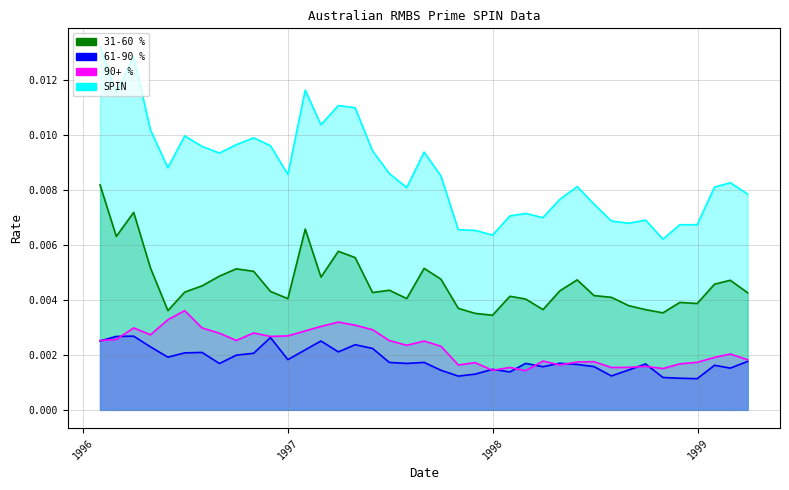

Reading left to right, extract all data points from this chart.

31-60 %: 0.0	0.0	0.0	0.0	0.0	0.0	0.0	0.0	0.0	0.0	0.0	0.0	0.0	0.0	0.0	0.0	0.0	0.0	0.0	0.0	0.0	0.0	0.0	0.0	0.0	0.0	0.0	0.0	0.0	0.0	0.0	0.0	0.0	0.0	0.0	0.0	0.0	0.0	0.0
61-90 %: 0.0	0.0	0.0	0.0	0.0	0.0	0.0	0.0	0.0	0.0	0.0	0.0	0.0	0.0	0.0	0.0	0.0	0.0	0.0	0.0	0.0	0.0	0.0	0.0	0.0	0.0	0.0	0.0	0.0	0.0	0.0	0.0	0.0	0.0	0.0	0.0	0.0	0.0	0.0
90+ %: 0.0	0.0	0.0	0.0	0.0	0.0	0.0	0.0	0.0	0.0	0.0	0.0	0.0	0.0	0.0	0.0	0.0	0.0	0.0	0.0	0.0	0.0	0.0	0.0	0.0	0.0	0.0	0.0	0.0	0.0	0.0	0.0	0.0	0.0	0.0	0.0	0.0	0.0	0.0
SPIN: 0.0	0.0	0.0	0.0	0.0	0.0	0.0	0.0	0.0	0.0	0.0	0.0	0.0	0.0	0.0	0.0	0.0	0.0	0.0	0.0	0.0	0.0	0.0	0.0	0.0	0.0	0.0	0.0	0.0	0.0	0.0	0.0	0.0	0.0	0.0	0.0	0.0	0.0	0.0